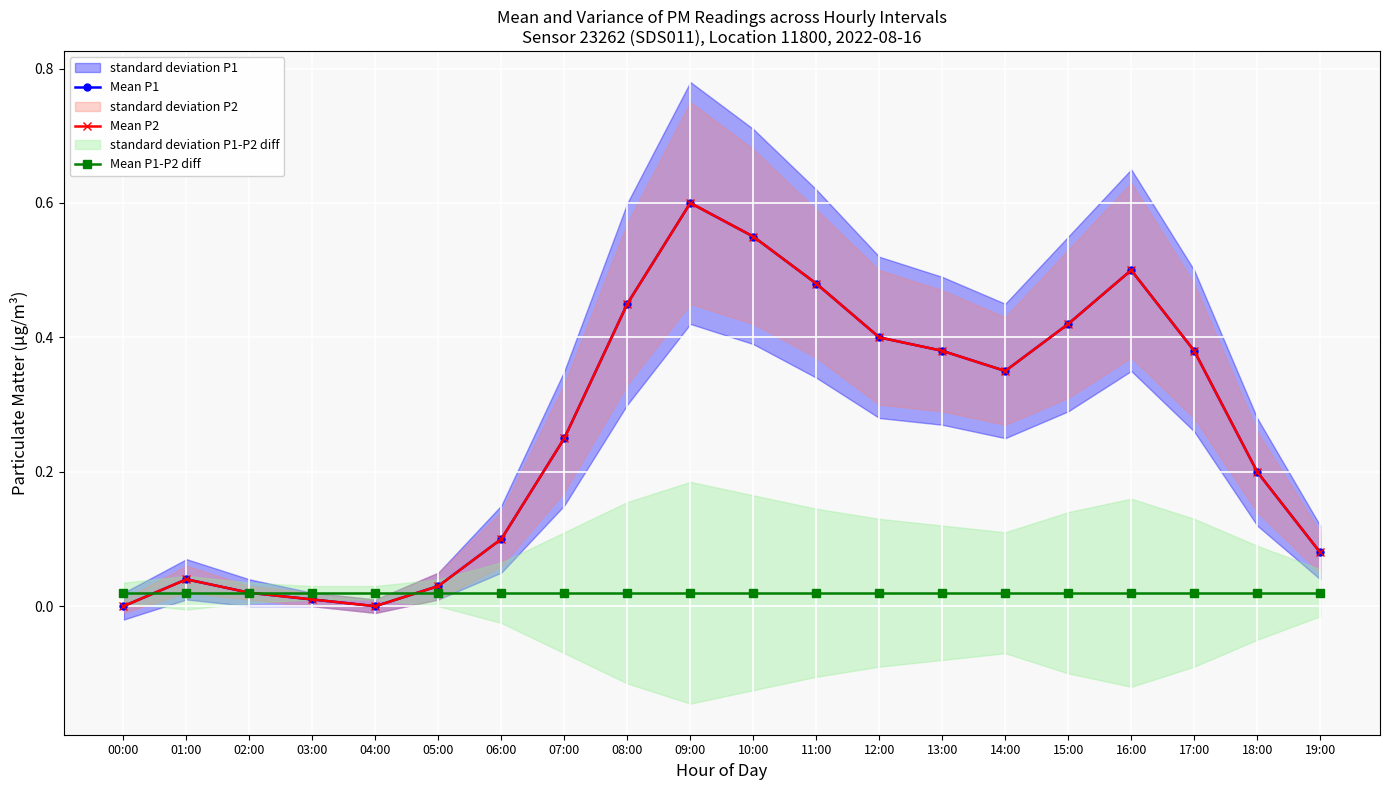

What is the difference between the maximum and minimum values in the Mean P1 series?

0.6